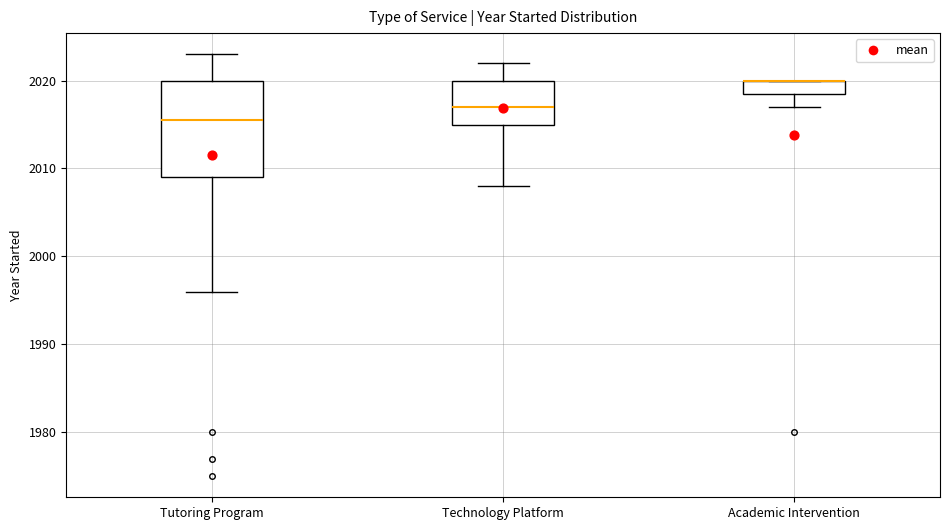

Comparing the boxes themselves (not the whiskers), which one is the tallest?

Tutoring Program